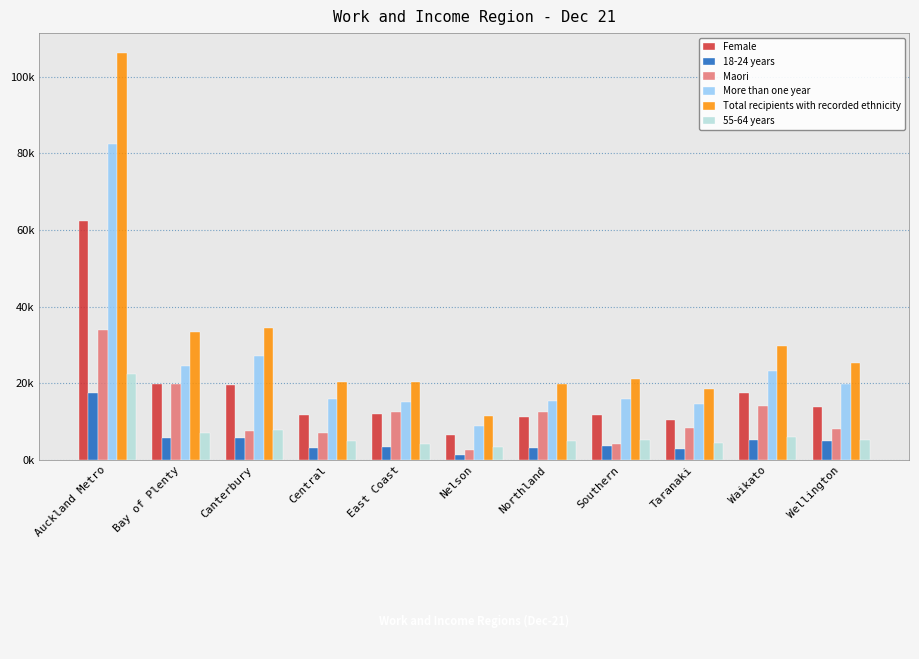

Are the bars horizontal?

No